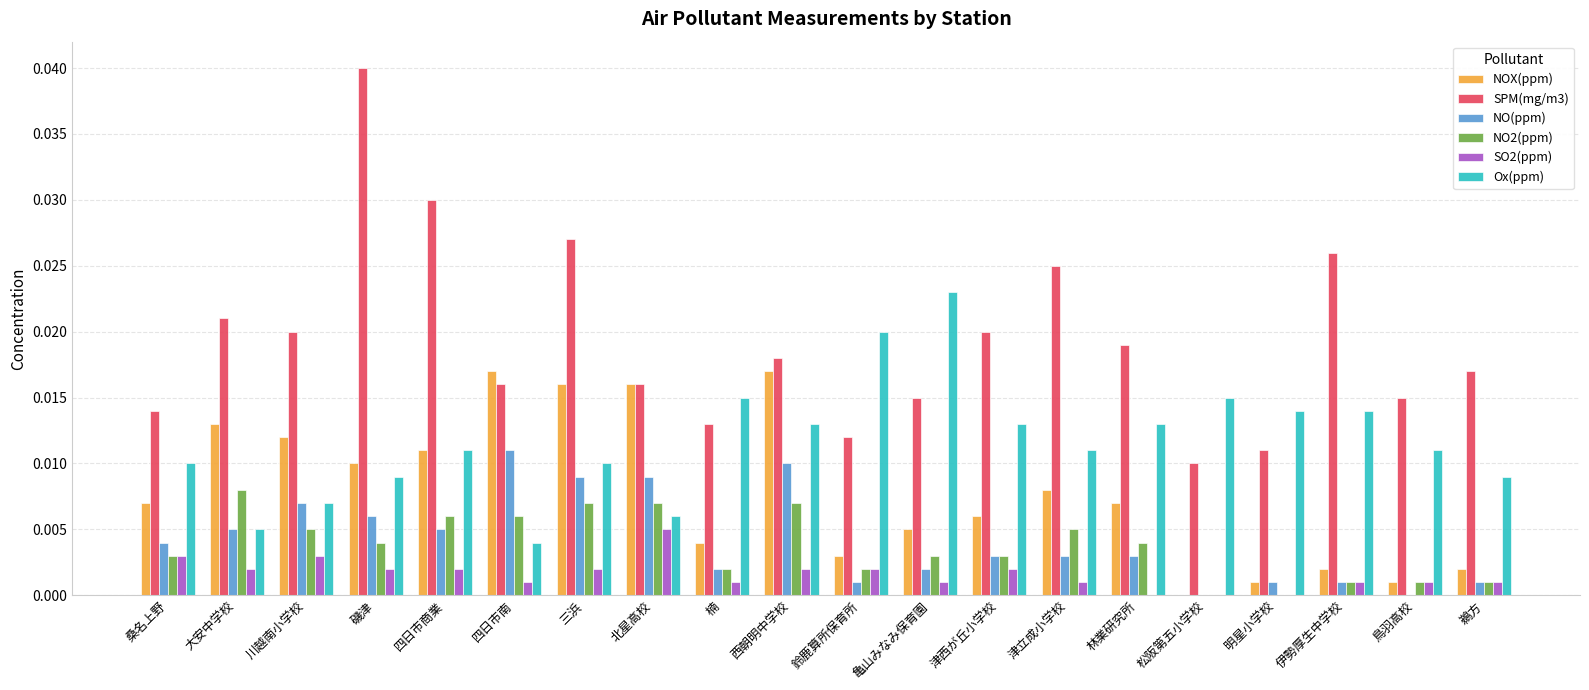

The NO2(ppm) series shows 0.0 at 津立成小学校. True or false?

True